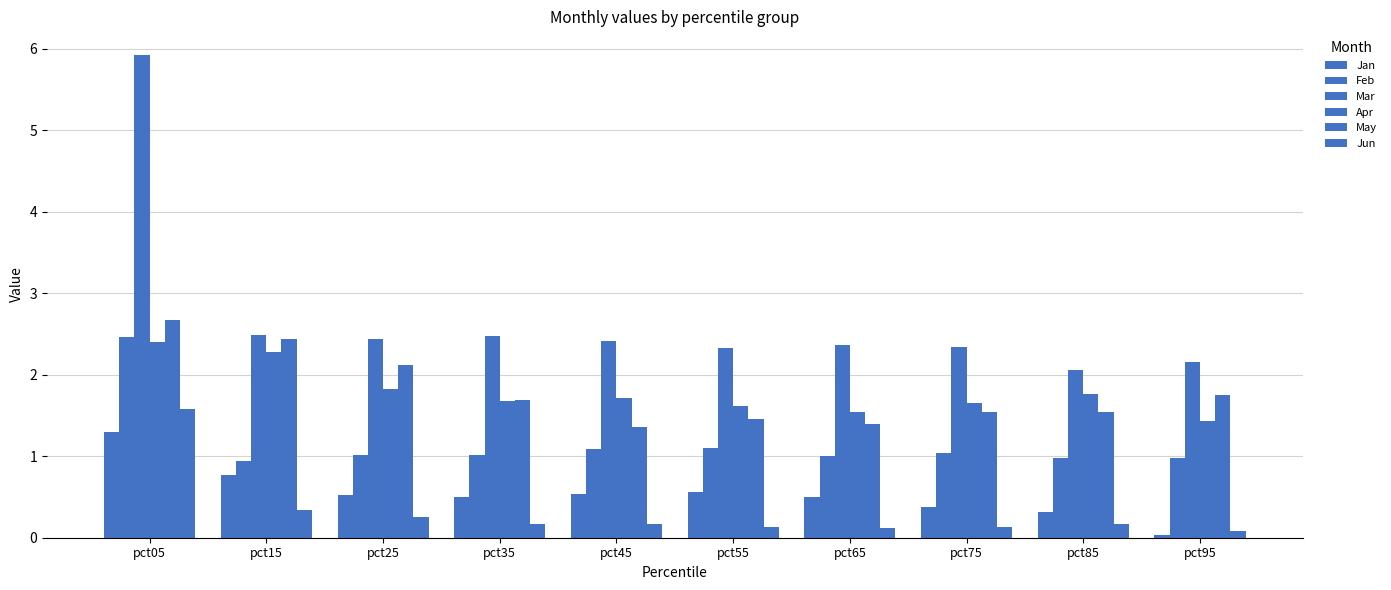

How many bars are there in each group?

6